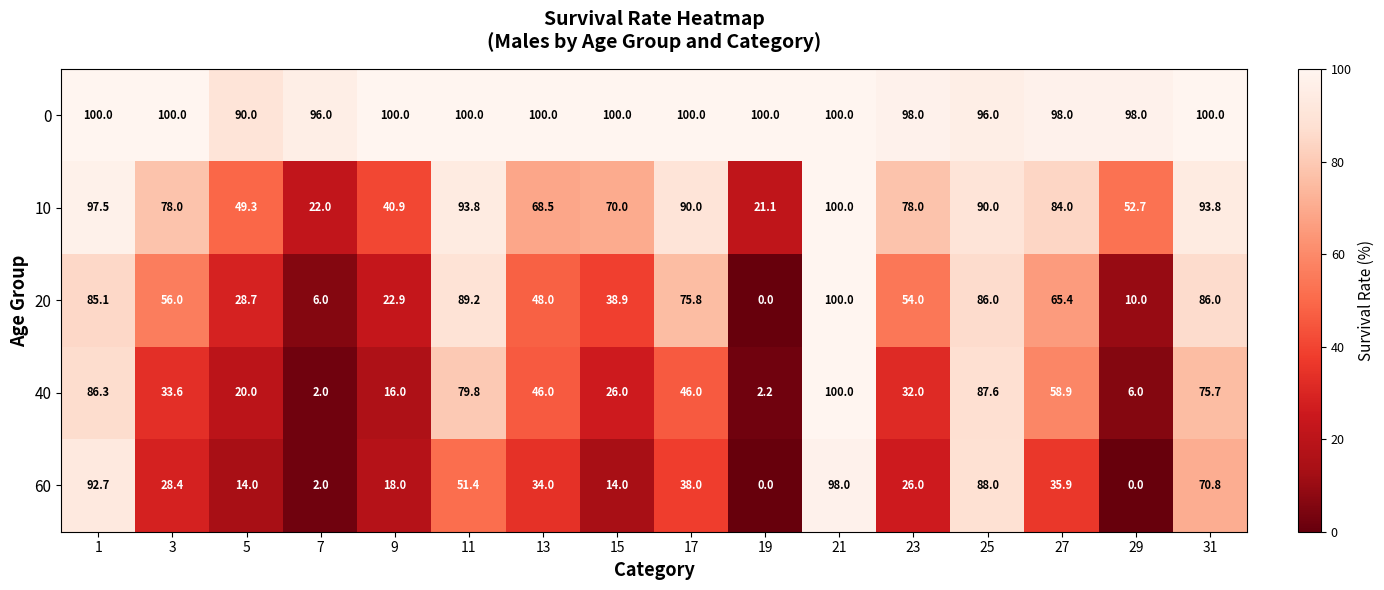

What is the sum of the 20 values at 5 and 11?

117.9